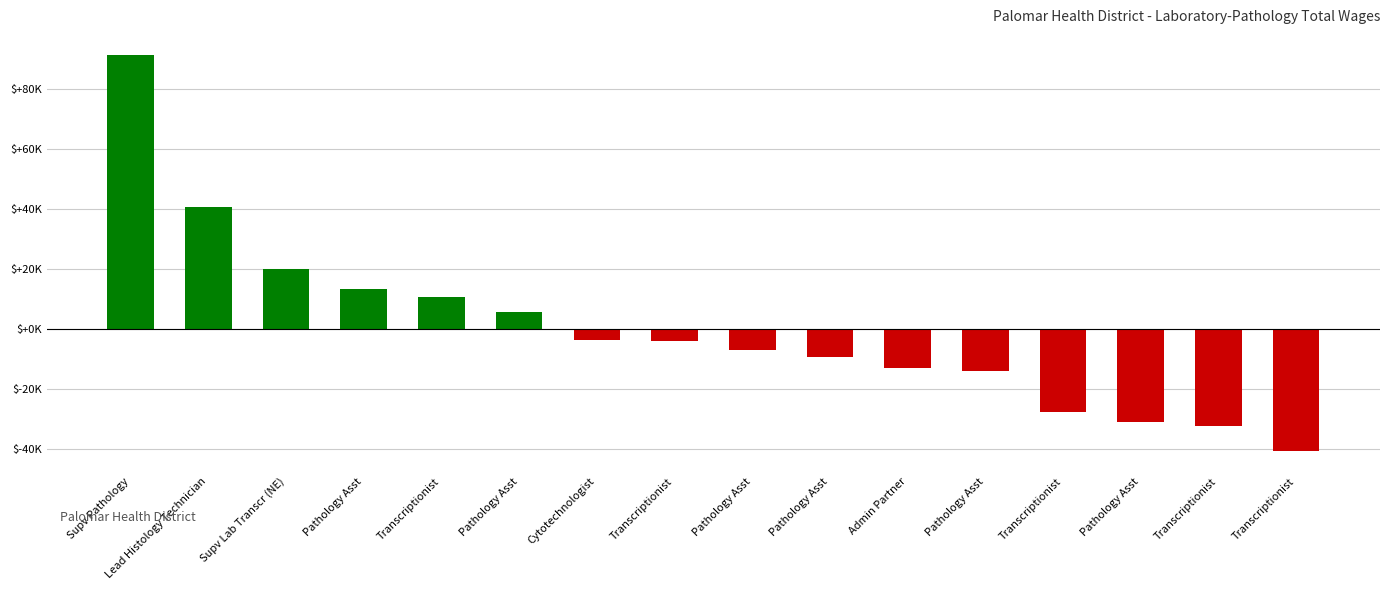

How many positive values are there?

6